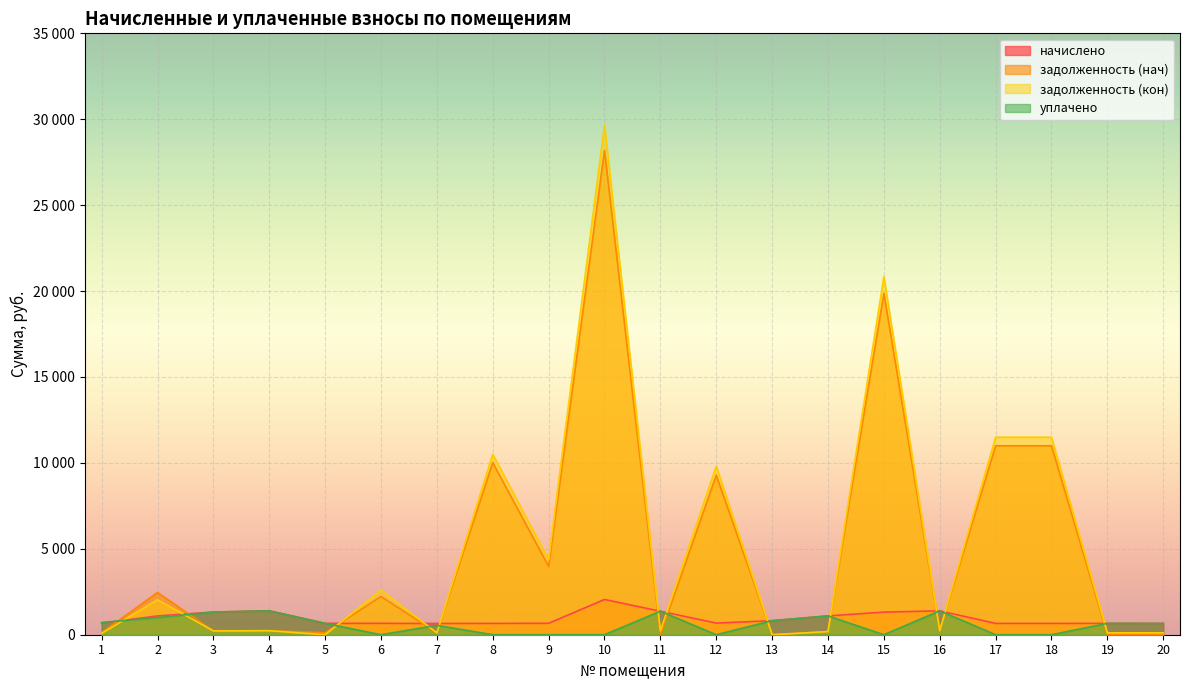

What is the difference between the уплачено values at 9 and 14?

1093.9